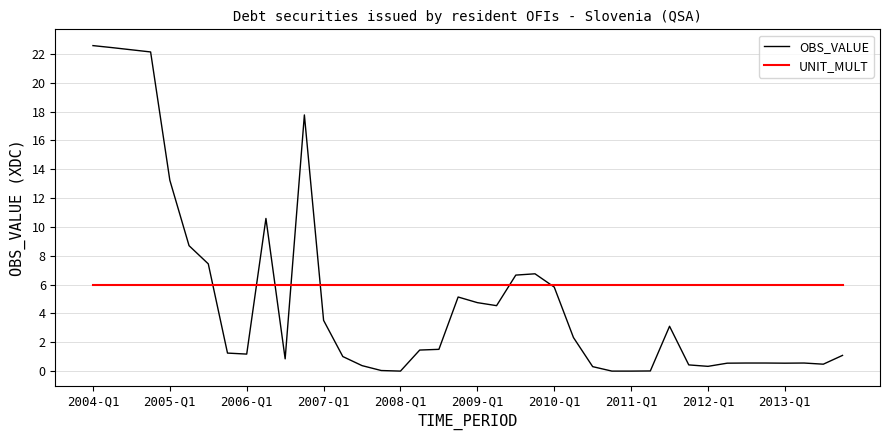

Which series has the widest spread of values?

OBS_VALUE